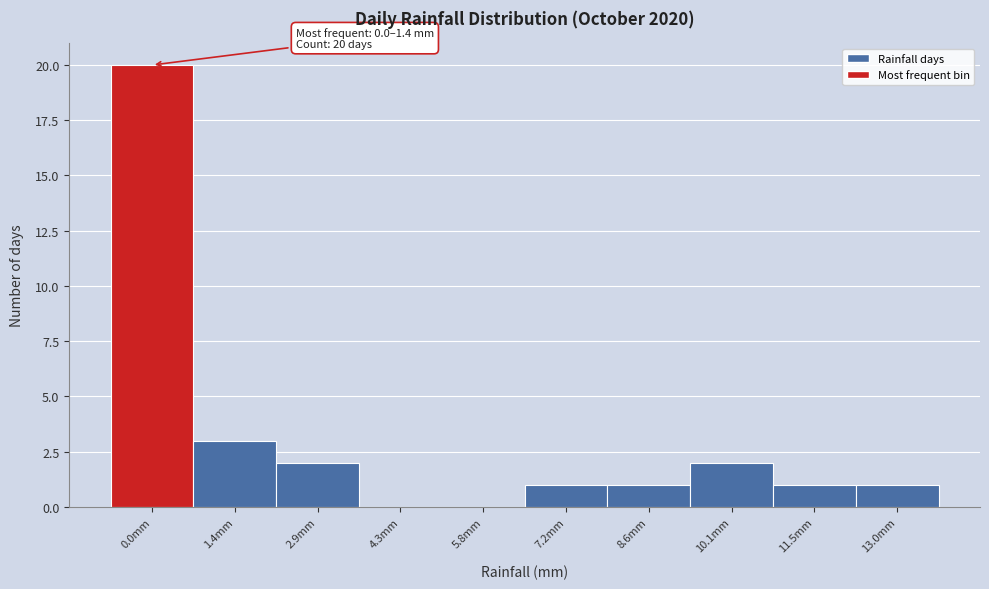

Reading left to right, extract all data points from this chart.

0.0mm=20	1.4mm=3	2.9mm=2	4.3mm=0	5.8mm=0	7.2mm=1	8.6mm=1	10.1mm=2	11.5mm=1	13.0mm=1